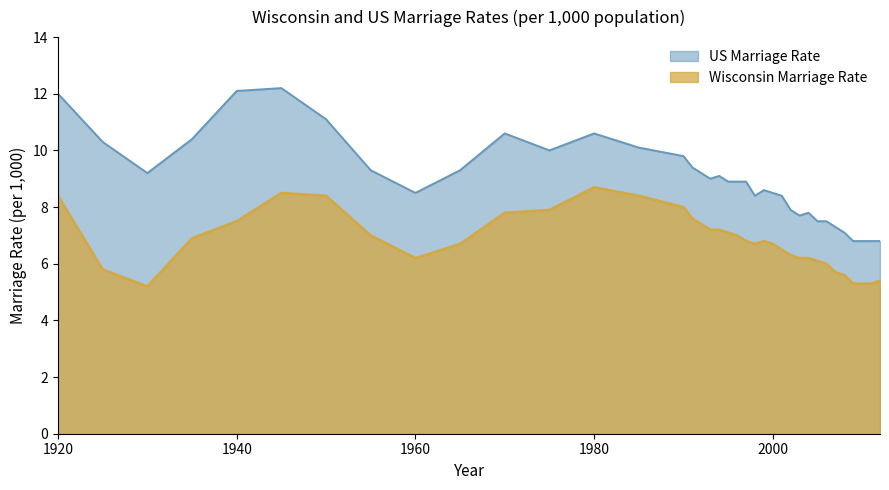

Does the chart have visible grid lines?

No